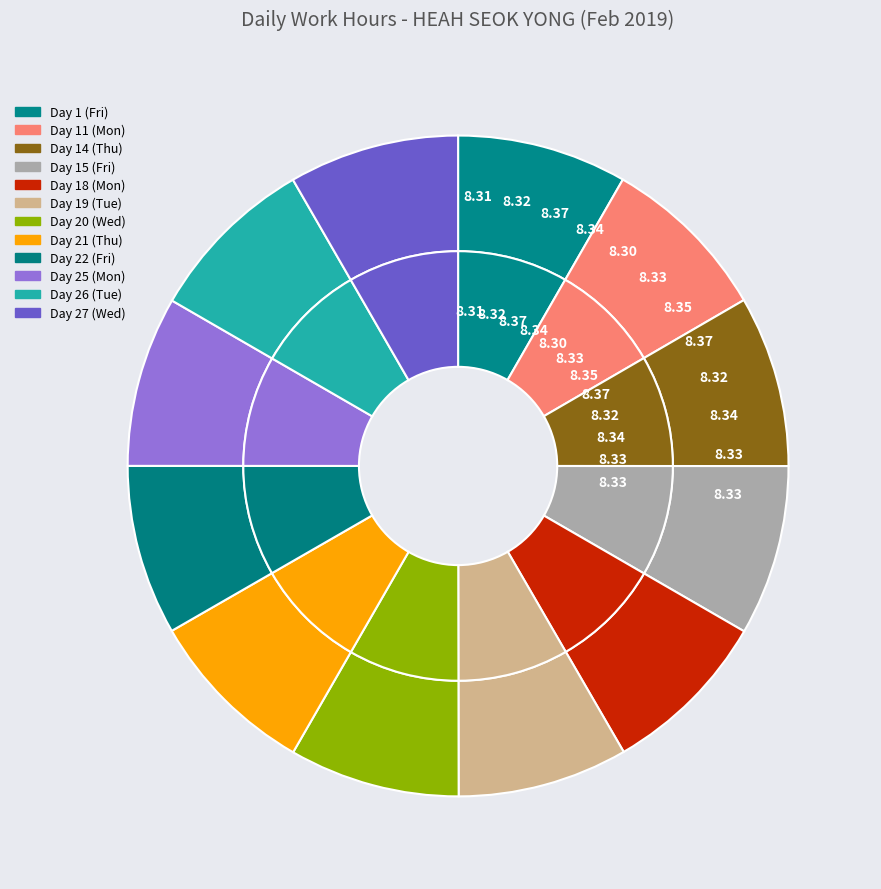

Combined, what portion of the pie is Day 26 (Tue) and Day 20 (Wed)?

16.7%